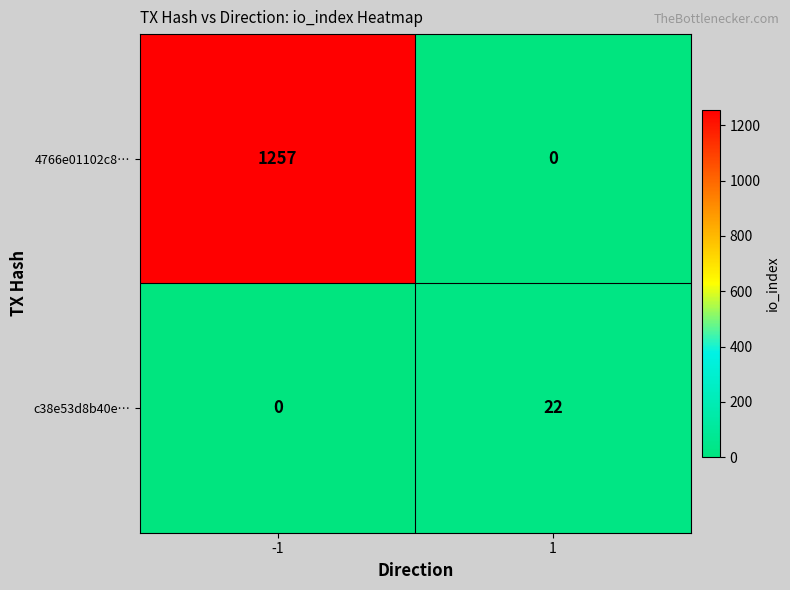

The 4766e01102c8… series shows 1257 at -1. True or false?

True